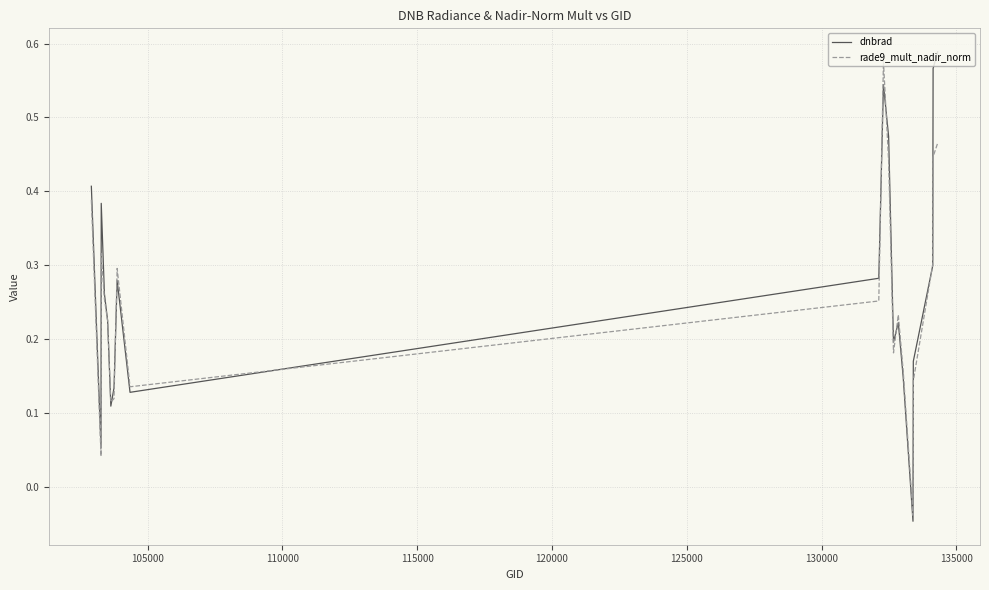

How many positive values does the rade9_mult_nadir_norm series have?

19